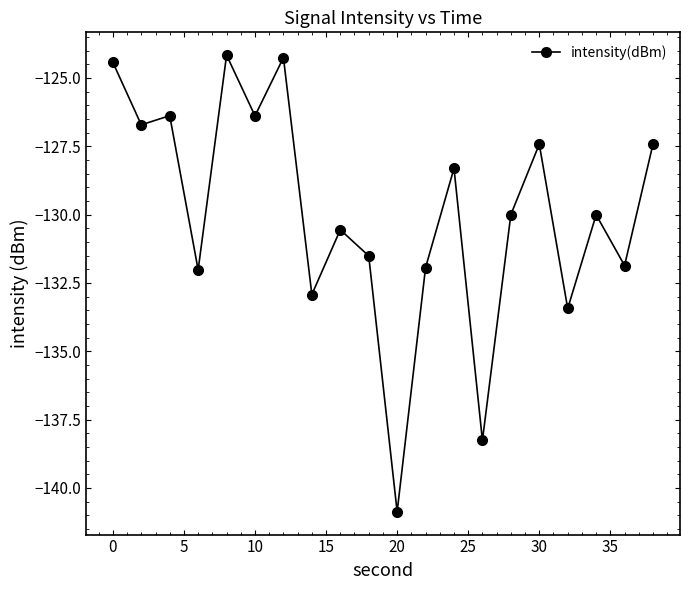

What is the sum of all values?

-2598.9